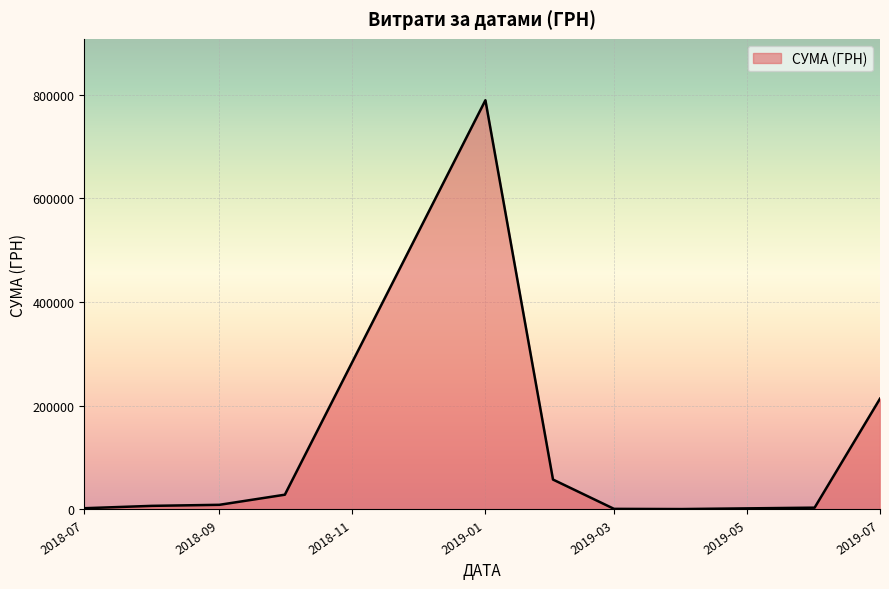

What is the difference between the maximum and minimum values?

788731.3